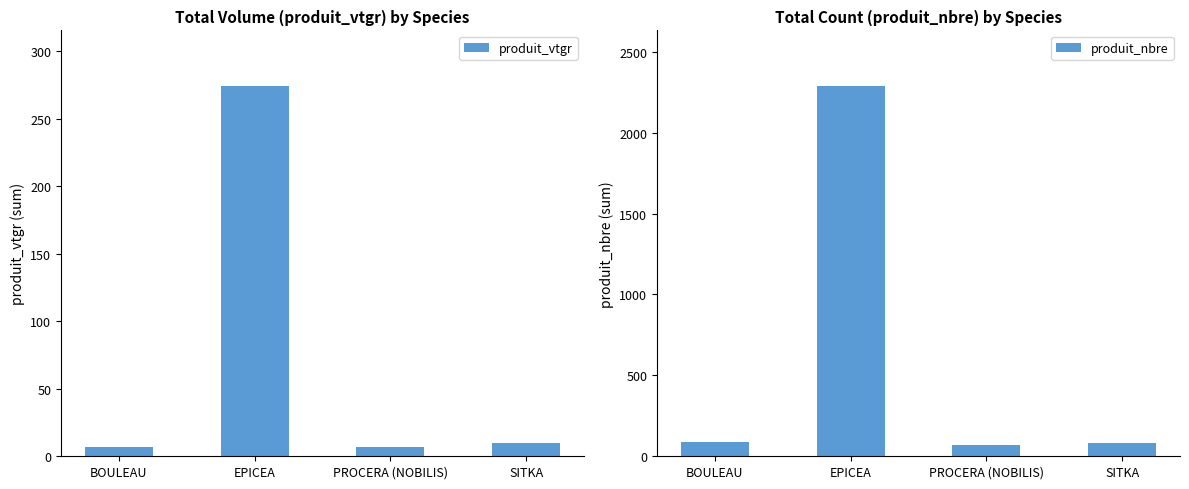

What is the maximum value shown in the chart?

2289.0